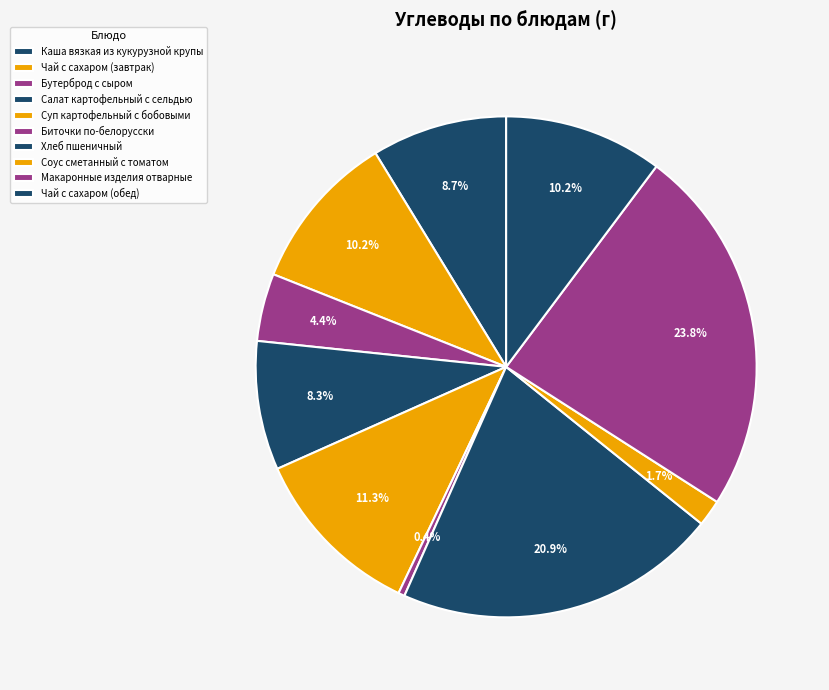

How many slices are in this pie chart?

10